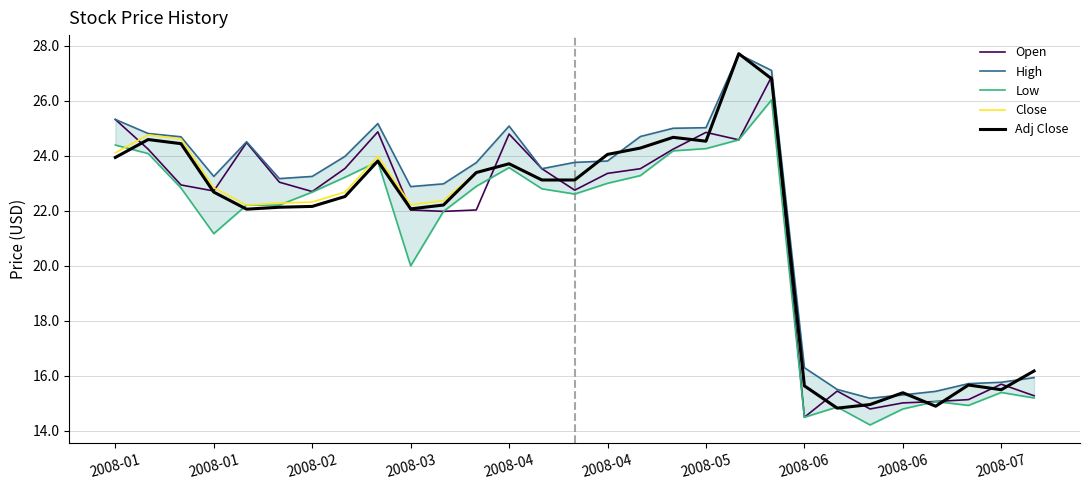

How many values in the Open series exceed 22?

20